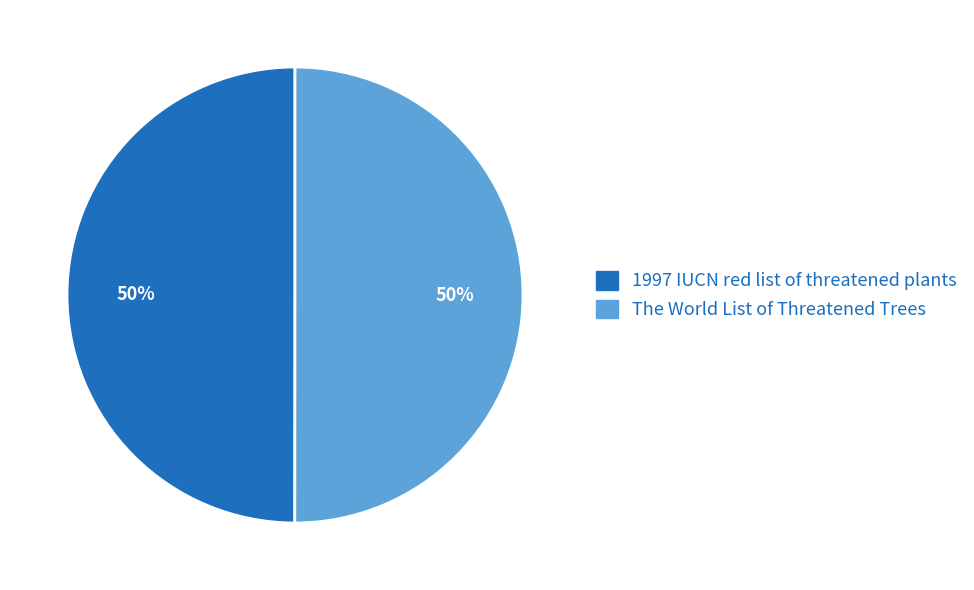

Approximately how many times larger is the value at 1997 IUCN red list of threatened plants compared to The World List of Threatened Trees?

1.0